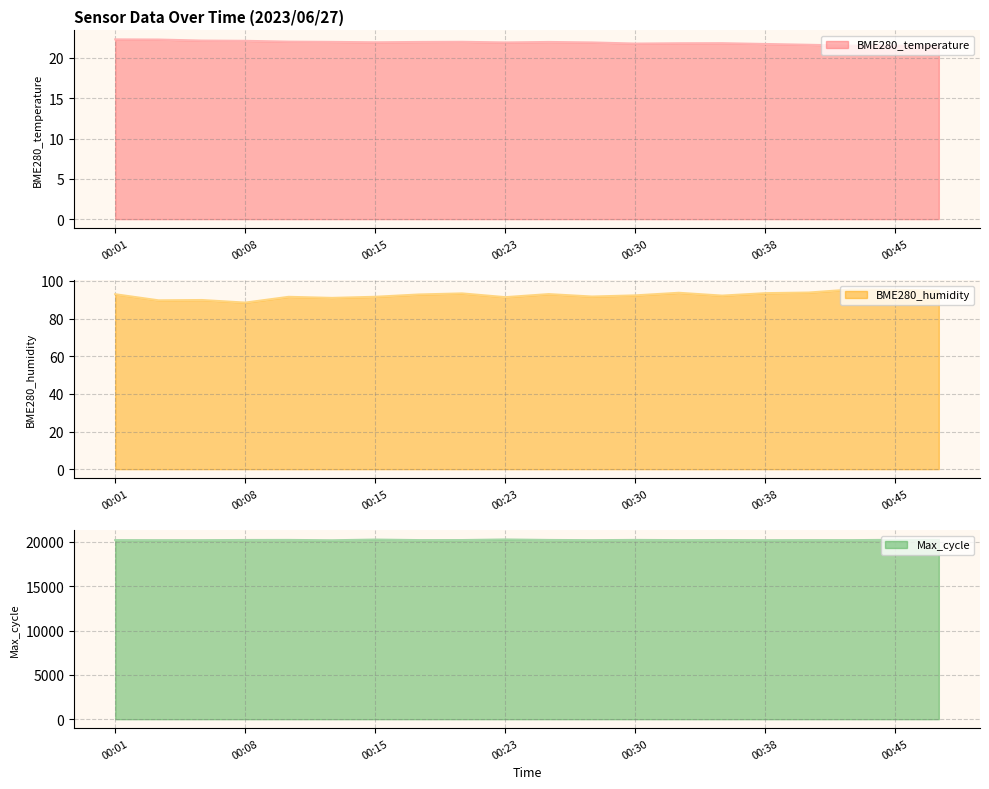

What is the value of the Max_cycle point at the 6th from the left?

20174.0